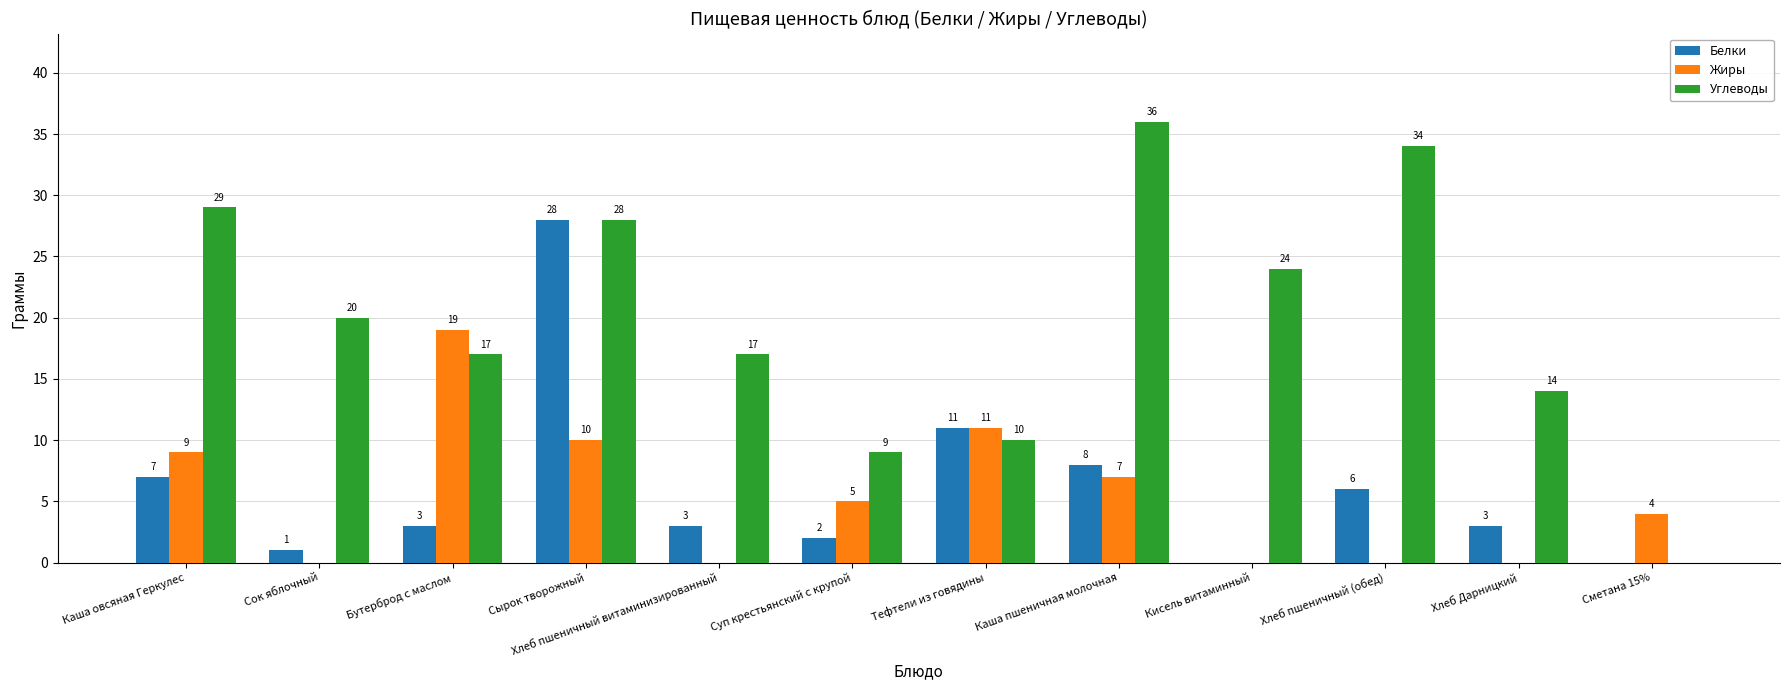

Reading left to right, extract all data points from this chart.

Белки: Каша овсяная Геркулес=7	Сок яблочный=1	Бутерброд с маслом=3	Сырок творожный=28	Хлеб пшеничный витаминизированный=3	Суп крестьянский с крупой=2	Тефтели из говядины=11	Каша пшеничная молочная=8	Кисель витаминный=0	Хлеб пшеничный (обед)=6	Хлеб Дарницкий=3	Сметана 15%=0
Жиры: Каша овсяная Геркулес=9	Сок яблочный=0	Бутерброд с маслом=19	Сырок творожный=10	Хлеб пшеничный витаминизированный=0	Суп крестьянский с крупой=5	Тефтели из говядины=11	Каша пшеничная молочная=7	Кисель витаминный=0	Хлеб пшеничный (обед)=0	Хлеб Дарницкий=0	Сметана 15%=4
Углеводы: Каша овсяная Геркулес=29	Сок яблочный=20	Бутерброд с маслом=17	Сырок творожный=28	Хлеб пшеничный витаминизированный=17	Суп крестьянский с крупой=9	Тефтели из говядины=10	Каша пшеничная молочная=36	Кисель витаминный=24	Хлеб пшеничный (обед)=34	Хлеб Дарницкий=14	Сметана 15%=0